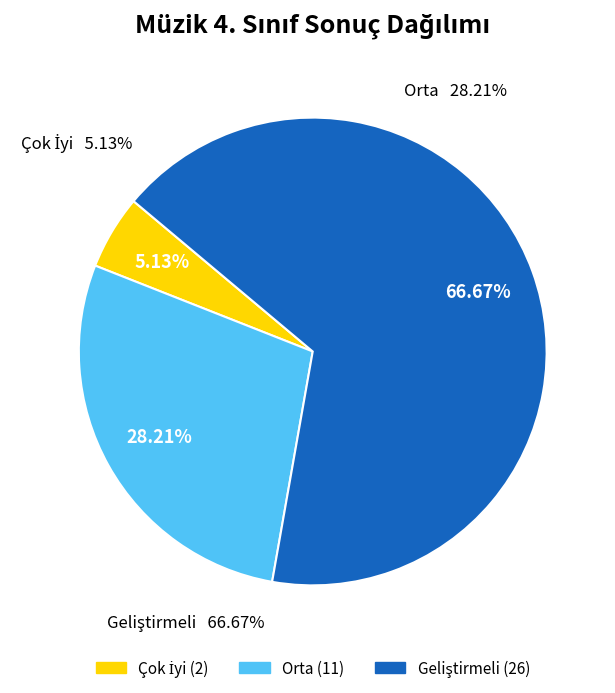

To the nearest percent, what percentage of the pie is Geliştirmeli?

67%